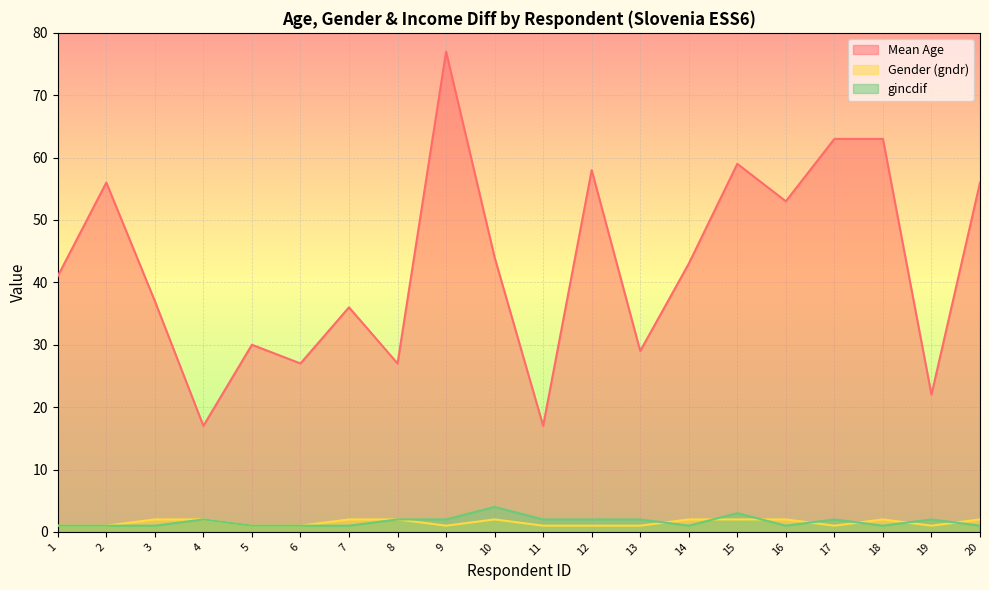

Where is gincdif nearest to the value 2?

4